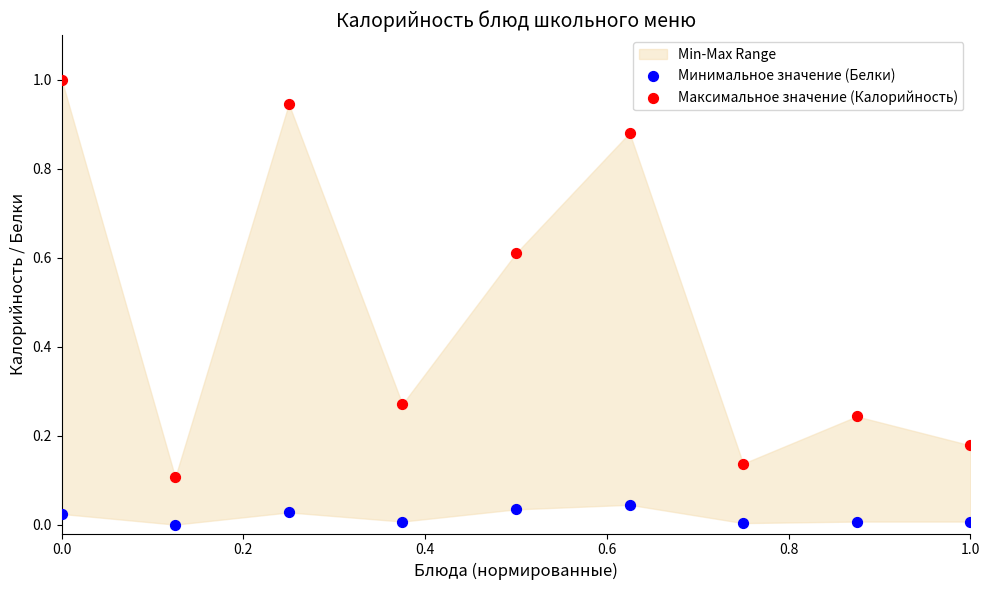

Across all data points, what is the range of X values (max minus min)?

1.0